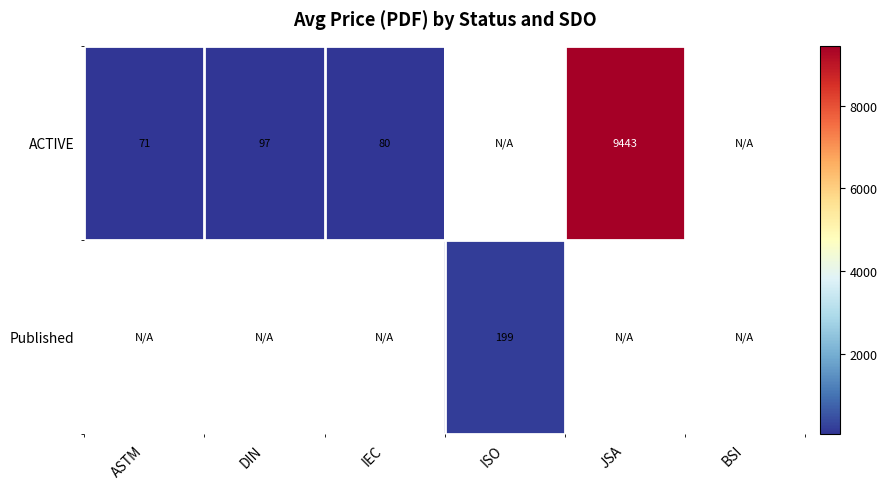

List the series in order of their overall mean, lowest first.

ACTIVE, Published